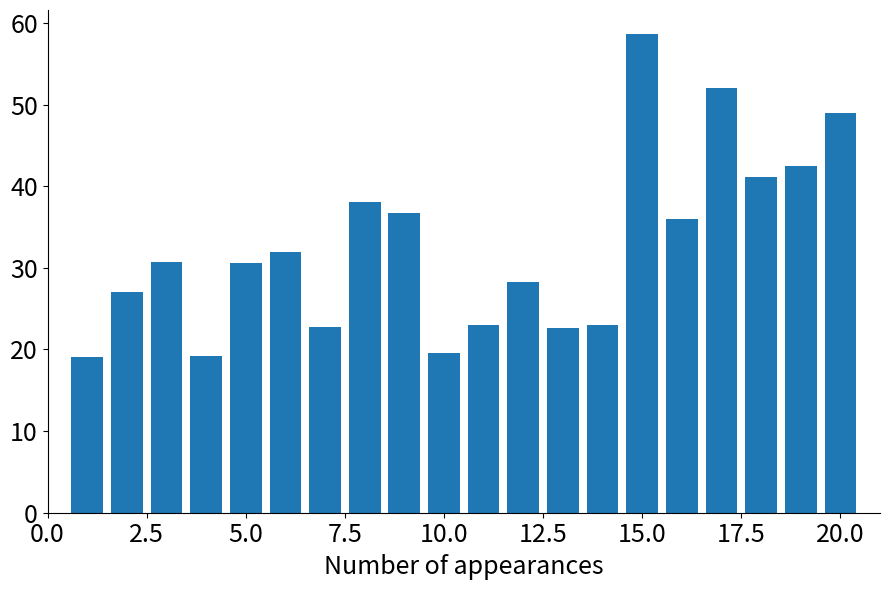

What is the average value?

32.6